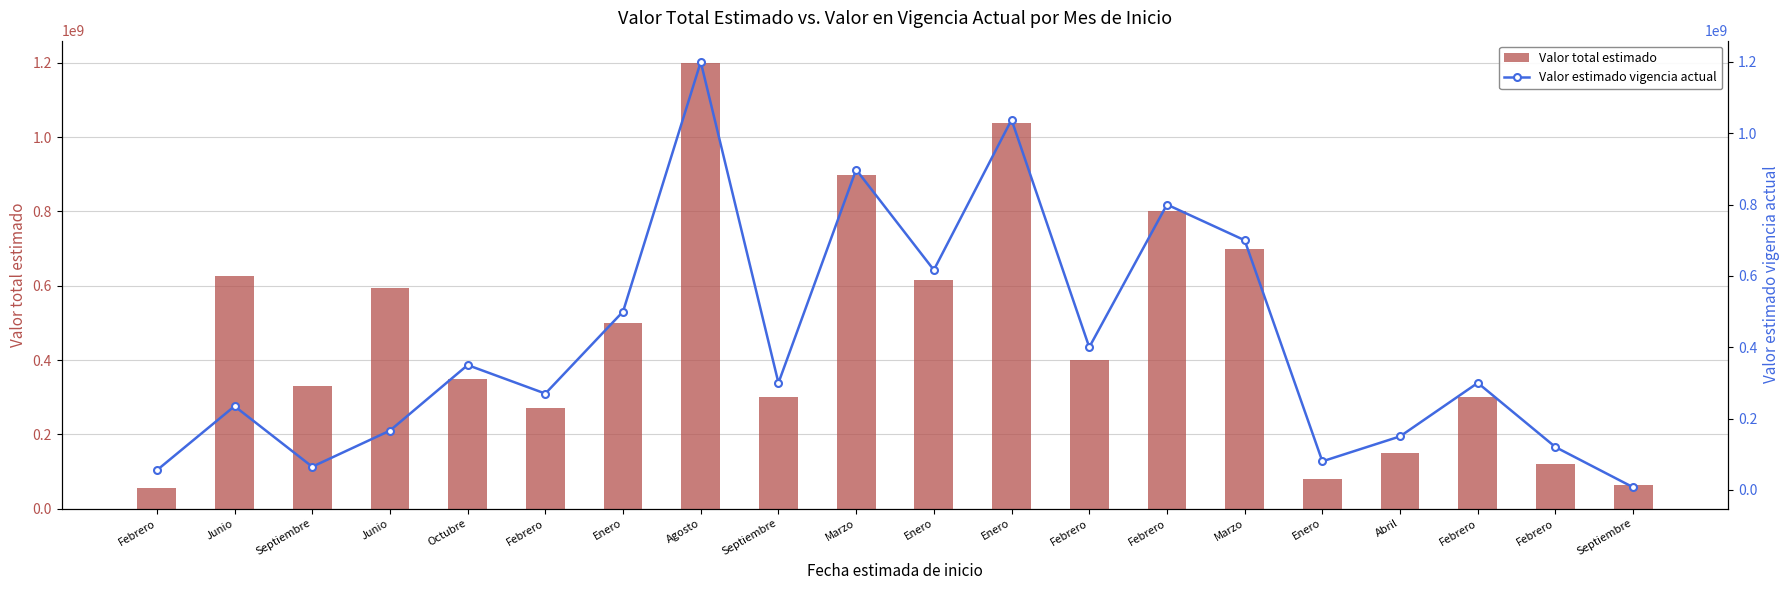

Reading left to right, transcribe all the data shown in this chart.

Valor total estimado: Febrero=55000000	Junio=625892846	Septiembre=330946814	Junio=594081013	Octubre=350000000	Febrero=270000000	Enero=500000000	Agosto=1200000000	Septiembre=300000000	Marzo=898000000	Enero=616633027	Enero=1037901017	Febrero=400000000	Febrero=800000000	Marzo=700000000	Enero=80000000	Abril=150000000	Febrero=300000000	Febrero=120000000	Septiembre=64289200
Valor estimado vigencia actual: Febrero=55000000	Junio=234709817	Septiembre=64917024	Junio=166176507	Octubre=350000000	Febrero=270000000	Enero=500000000	Agosto=1200000000	Septiembre=300000000	Marzo=898000000	Enero=616633027	Enero=1037901017	Febrero=400000000	Febrero=800000000	Marzo=700000000	Enero=80000000	Abril=150000000	Febrero=300000000	Febrero=120000000	Septiembre=7250000